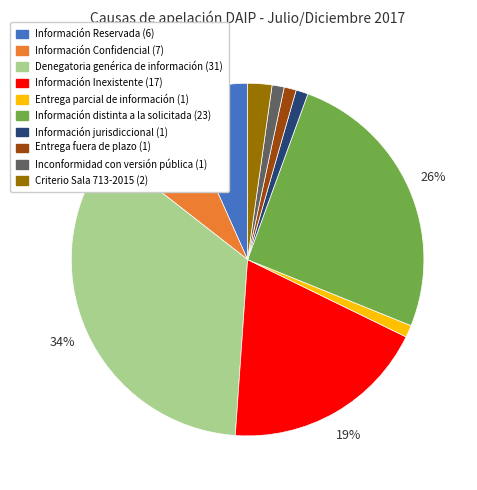

To the nearest percent, what is the difference between the largest and smallest slice percentages?

33%